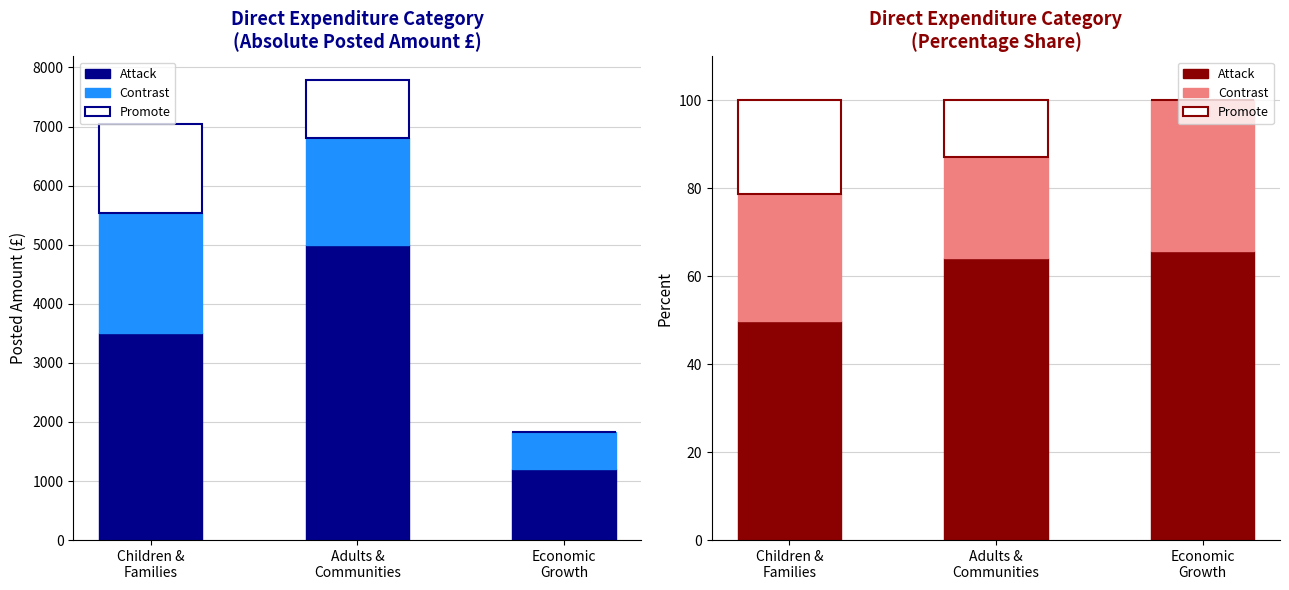

What is the maximum value for Attack?

65.8